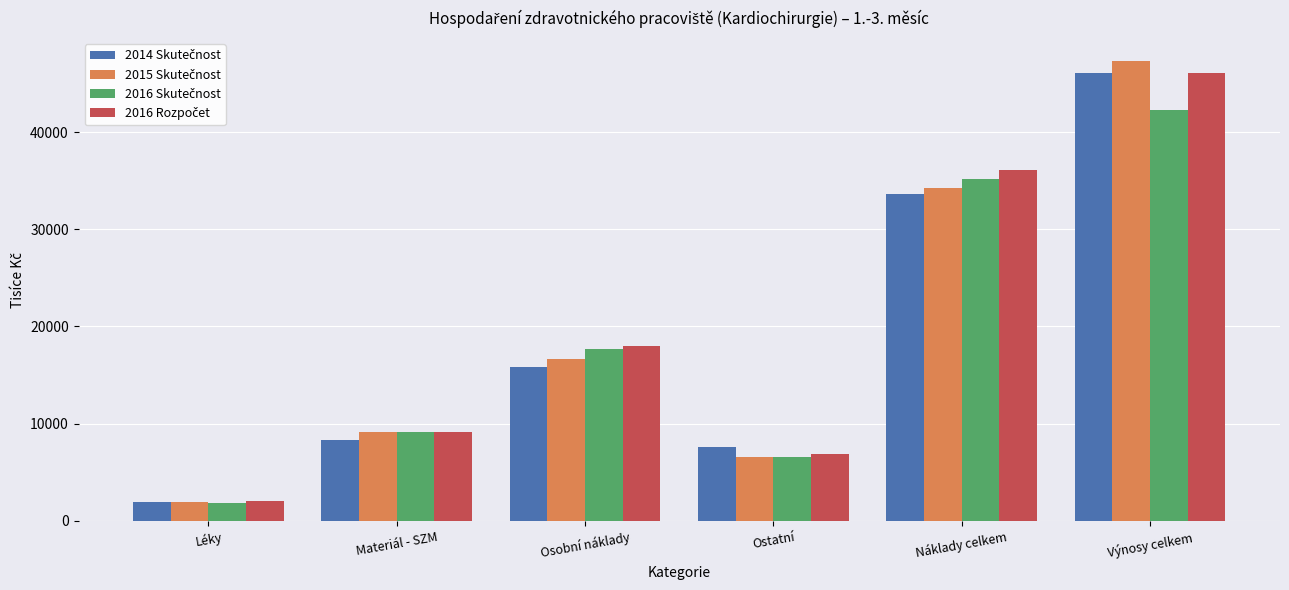

What is the label of the 5th bar from the right?

Materiál - SZM